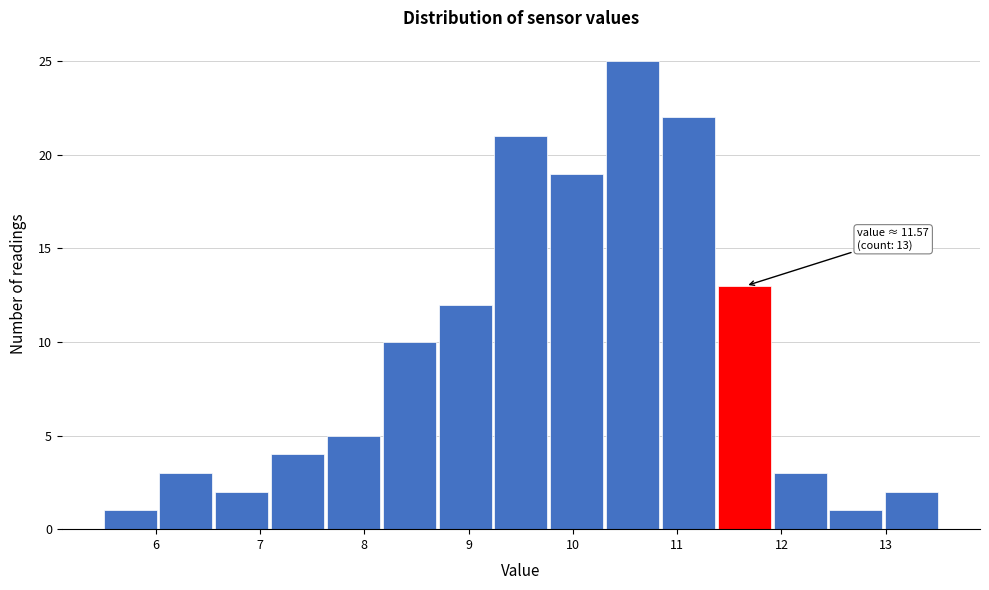

Which range on the x-axis has the tallest bar?

10.3 to 10.9